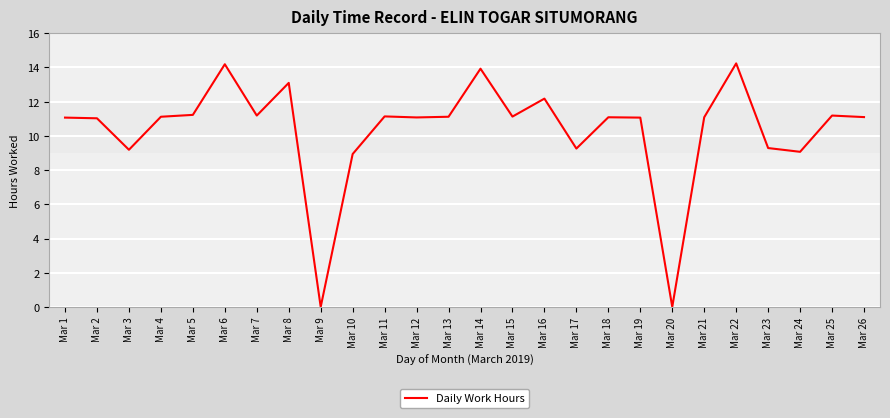

How many lines are shown in the chart?

1